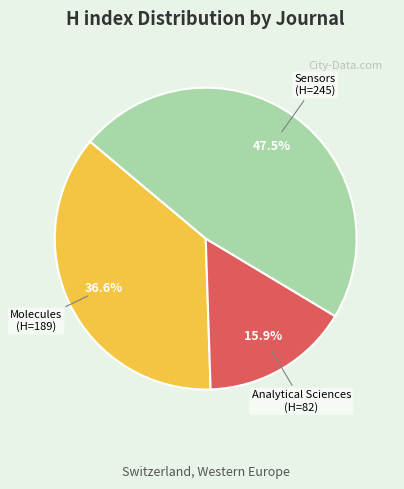

Which category has the smallest portion of the pie?

Analytical Sciences